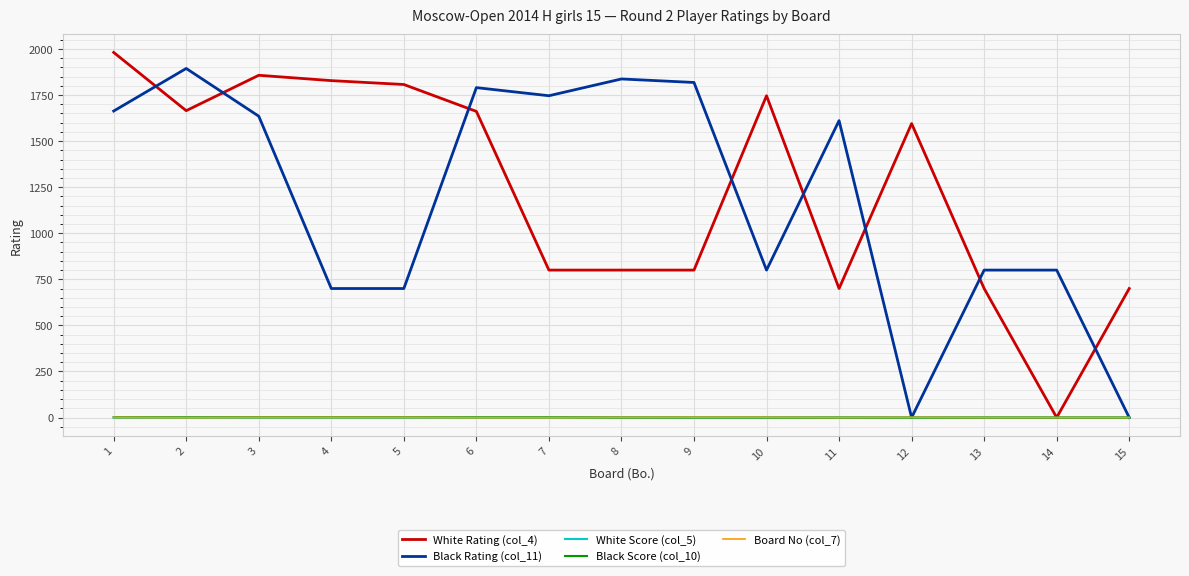

The value of Board No (col_7) at 15 is 0. True or false?

True